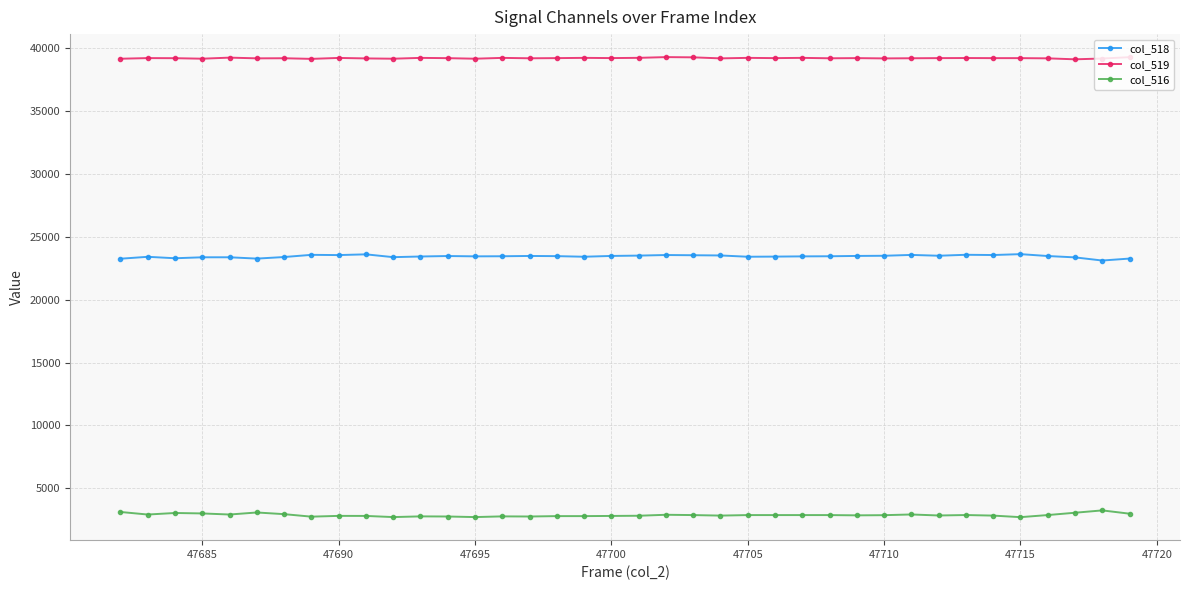

Which series has the largest total across all categories?

col_519